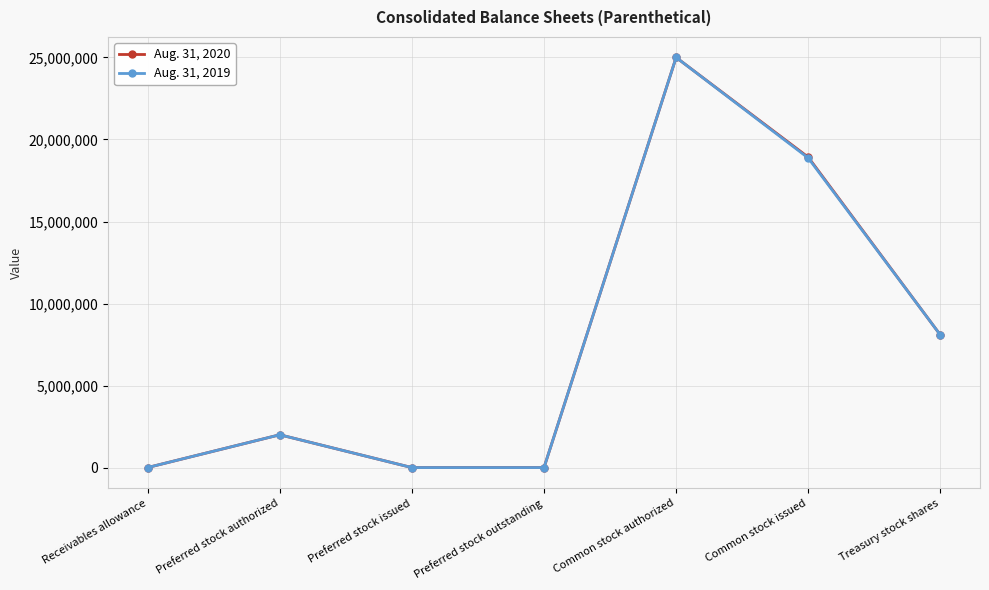

At how many categories does at least one series exceed 14597361?

2